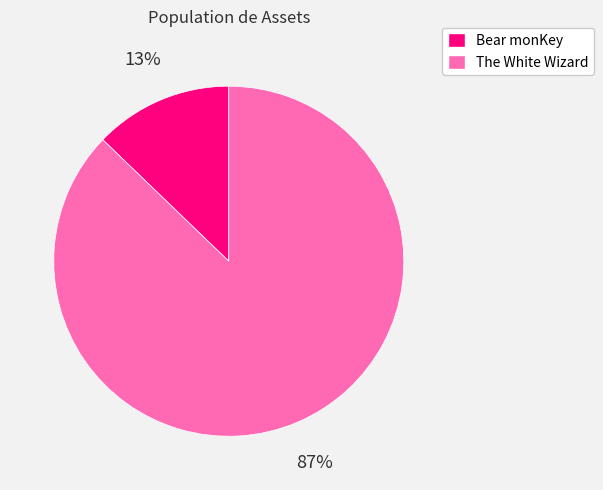

Which category accounts for the majority?

The White Wizard